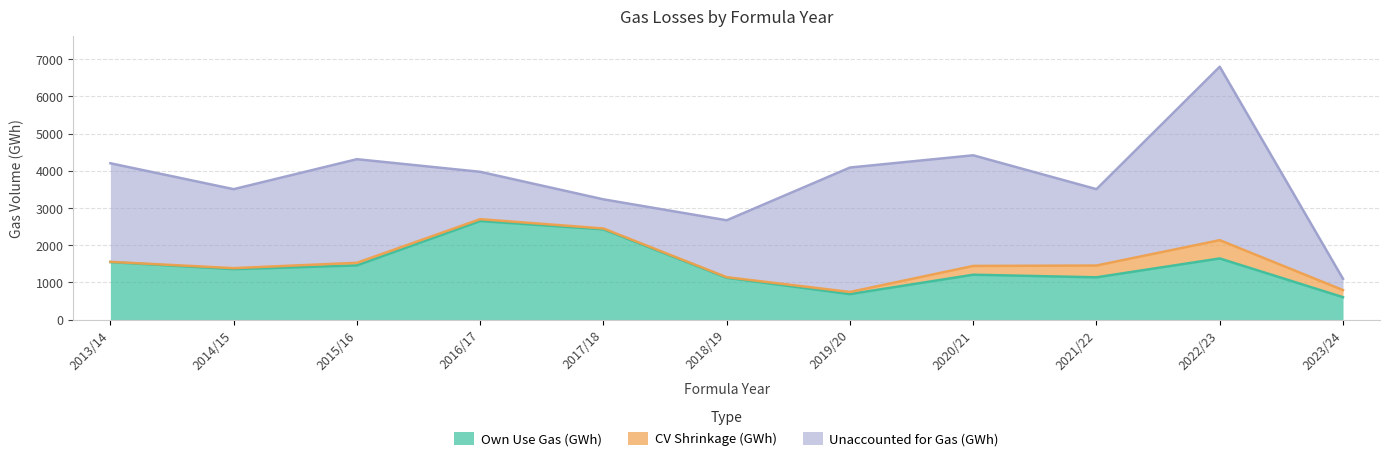

At how many categories does at least one series exceed 2062?

8